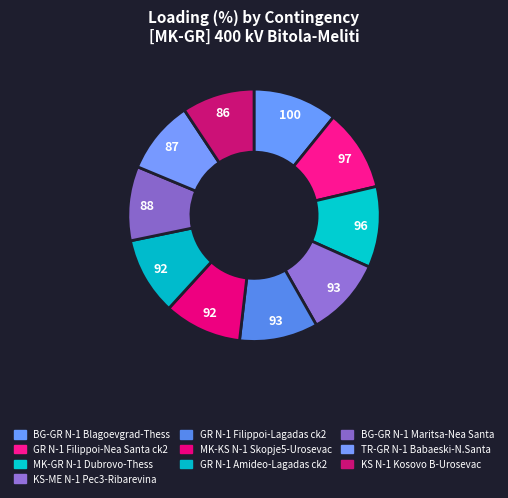

Count the number of slices in the pie.

10